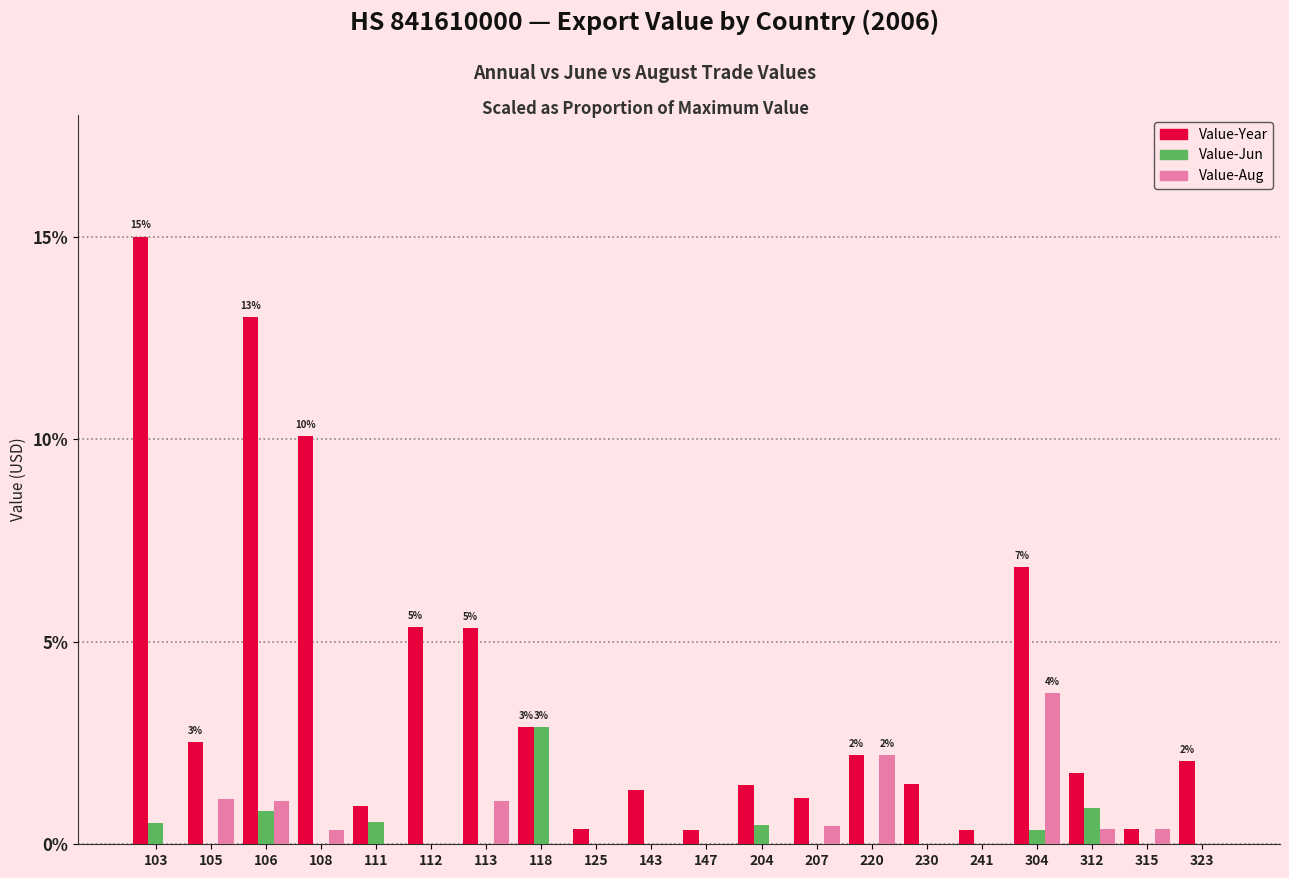

What is the sum of the Value-Year values at 312 and 105?

4.3